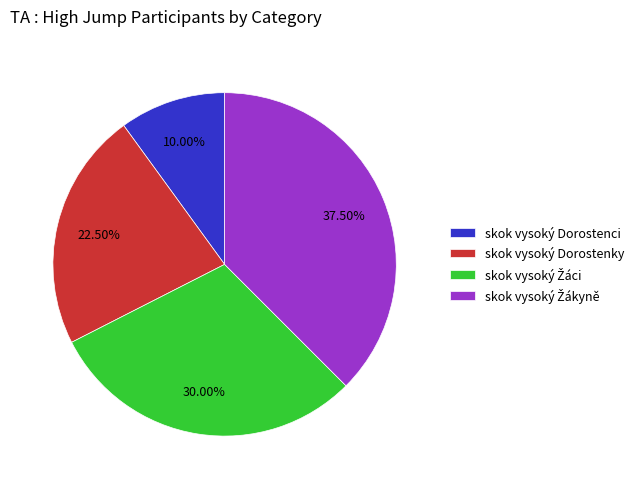

Is there any slice that represents more than half of the pie?

No